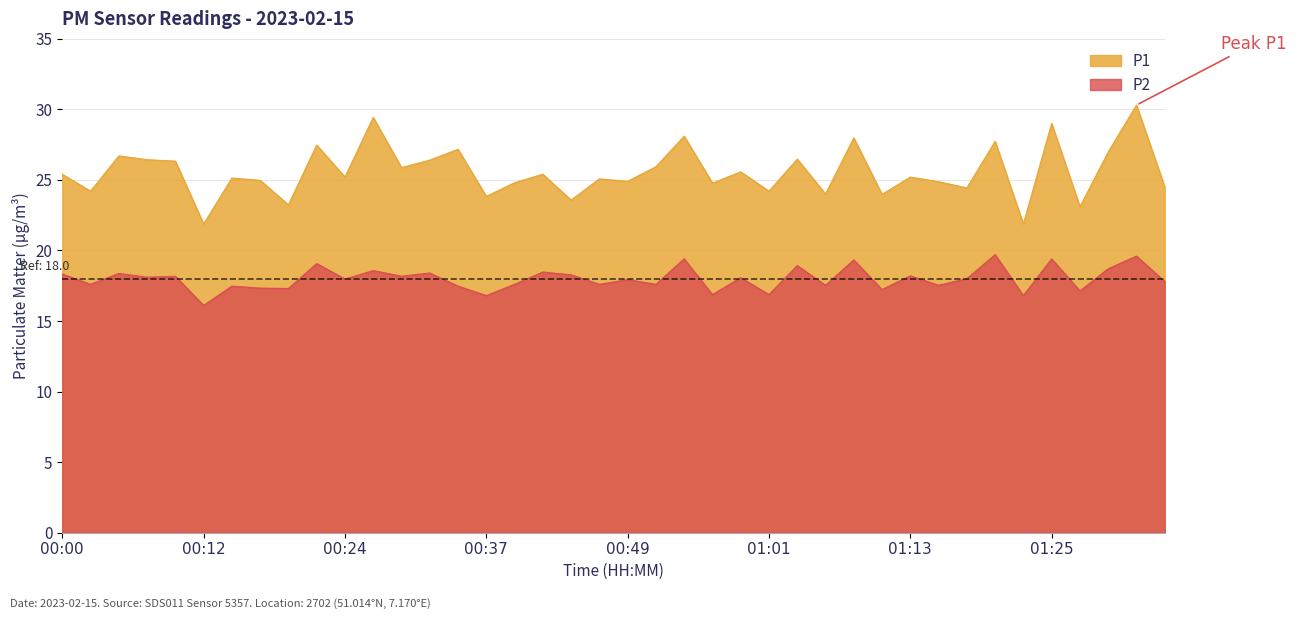

Where does the P1 series first go above 25?

00:00